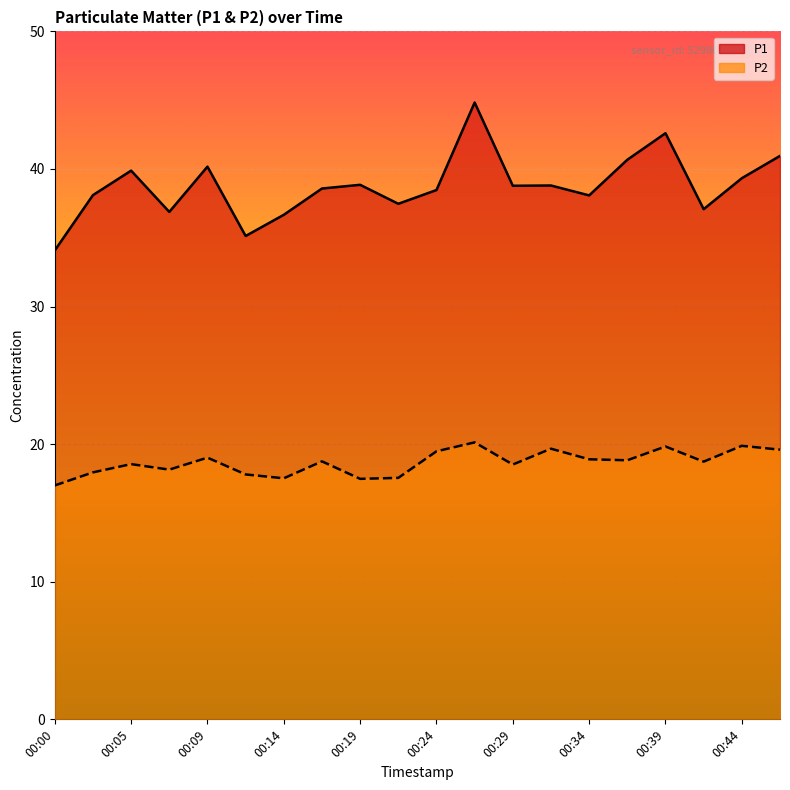

Where is P1 nearest to the value 39?

00:19